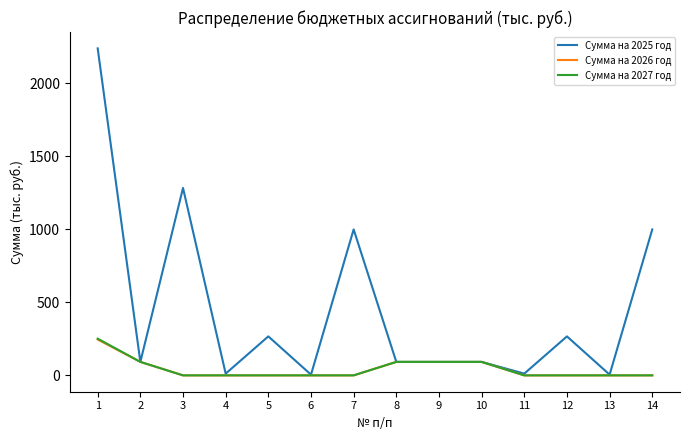

What is the difference between the second highest and minimum values in the Сумма на 2025 год series?

1279.1